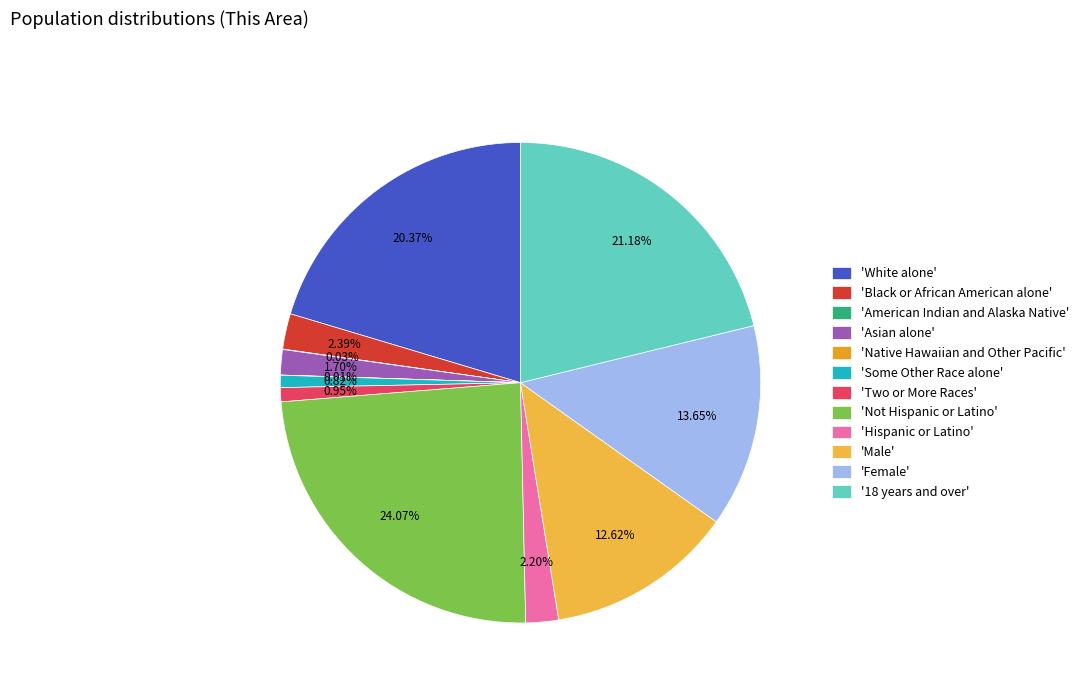

To the nearest percent, what is the average slice percentage?

8%